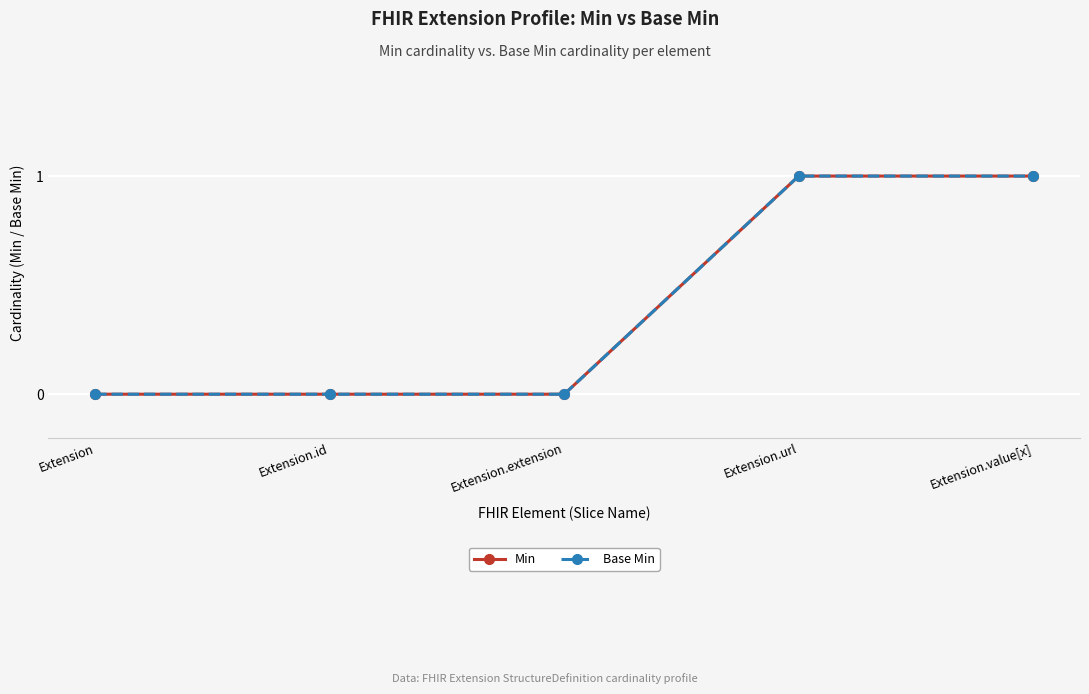

Does the chart have visible grid lines?

Yes